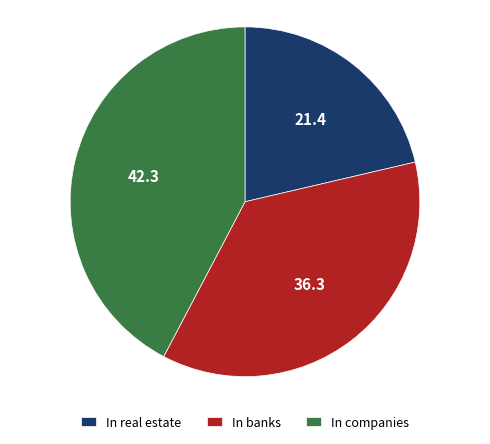

Approximately how many times larger is the value at In companies compared to In banks?

1.2